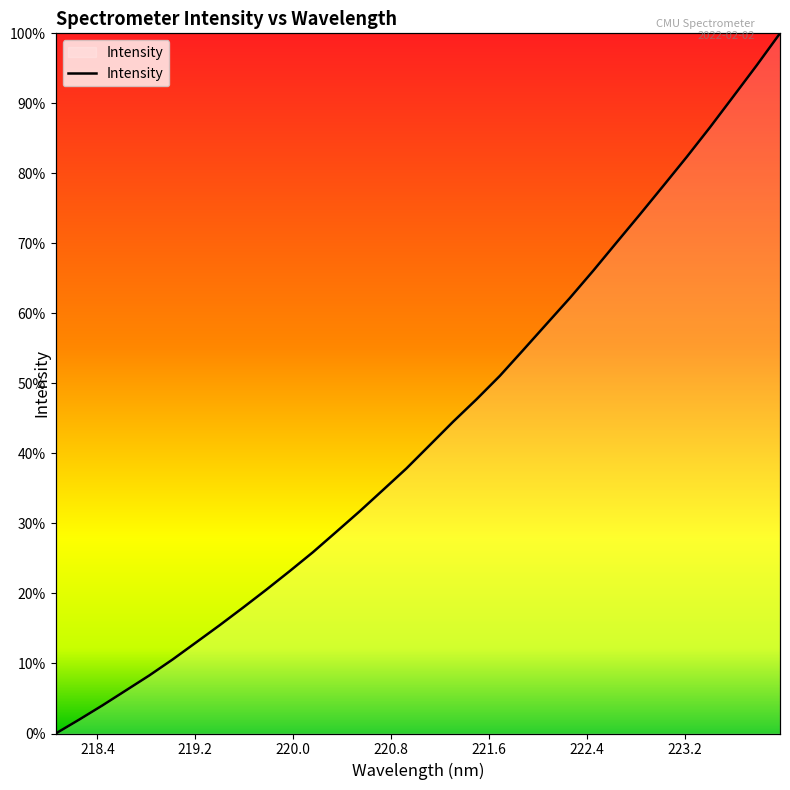

How many lines are shown in the chart?

1